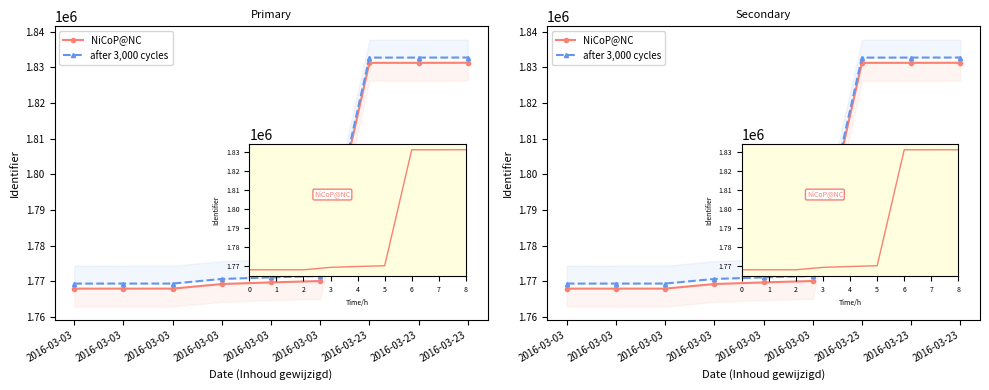

What is the highest value of the after 3,000 cycles series?

1832731.0